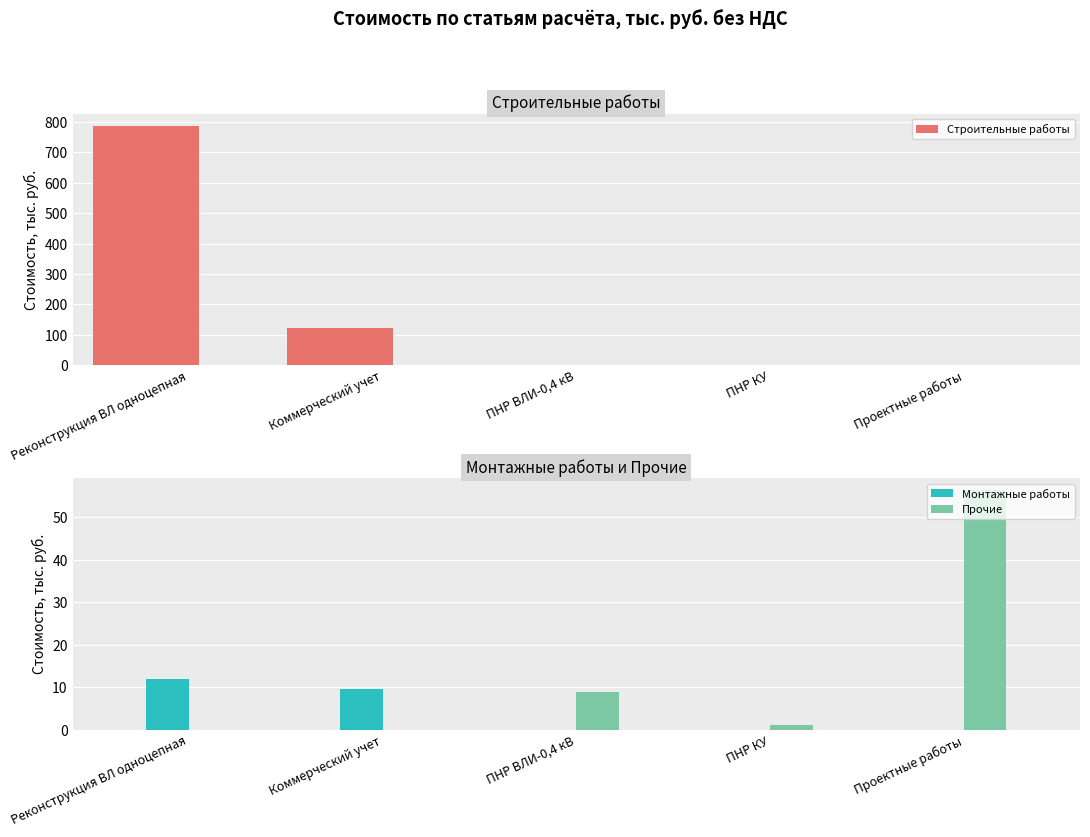

What is the difference between the maximum and minimum values in the Монтажные работы series?

12.0